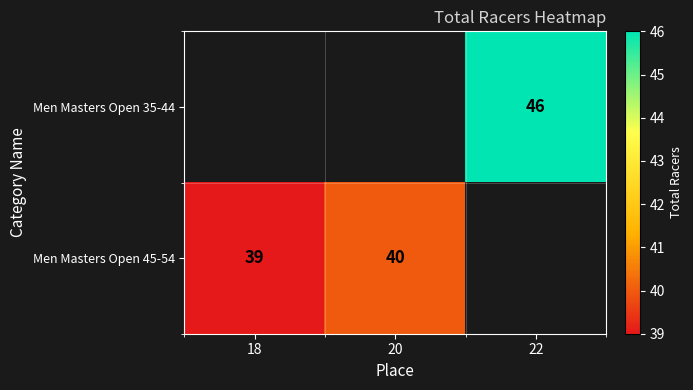

True or false: Men Masters Open 35-44 has a value of 46 at 22.

True